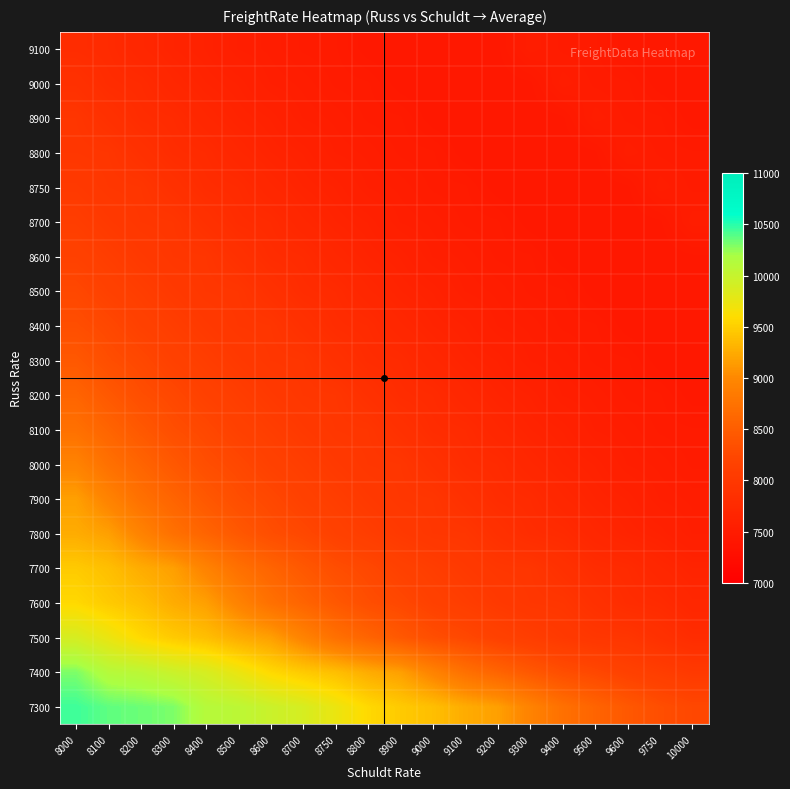

What is the maximum value shown in the chart?

10450